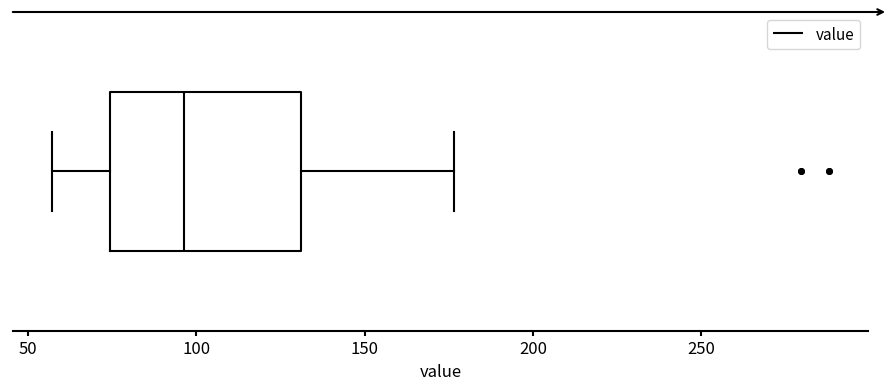

Read this box plot against the x-axis: the position of the median line, the range covered by the box, and the ends of both whiskers. The values are not printed on the chart, so give them approximately, as read against the axis.

median 95, box 75 to 130, whiskers 55 to 175